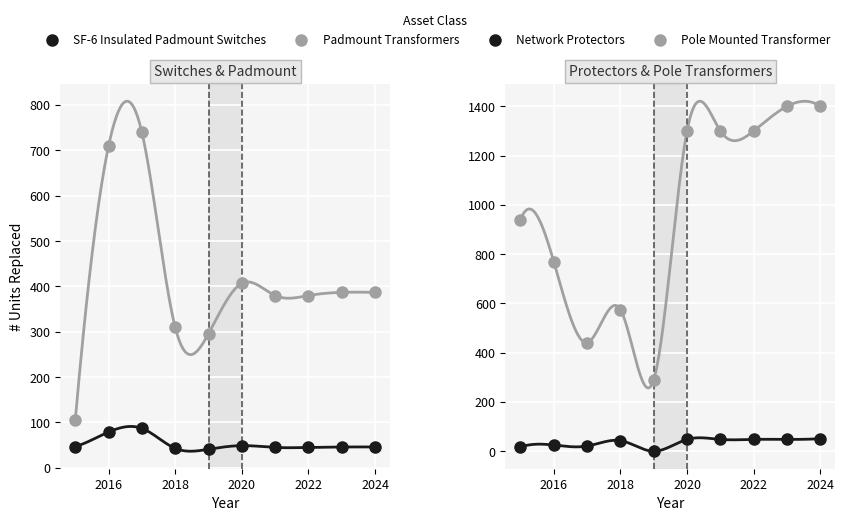

Which series has the largest Y range (max minus min)?

Pole Mounted Transformer